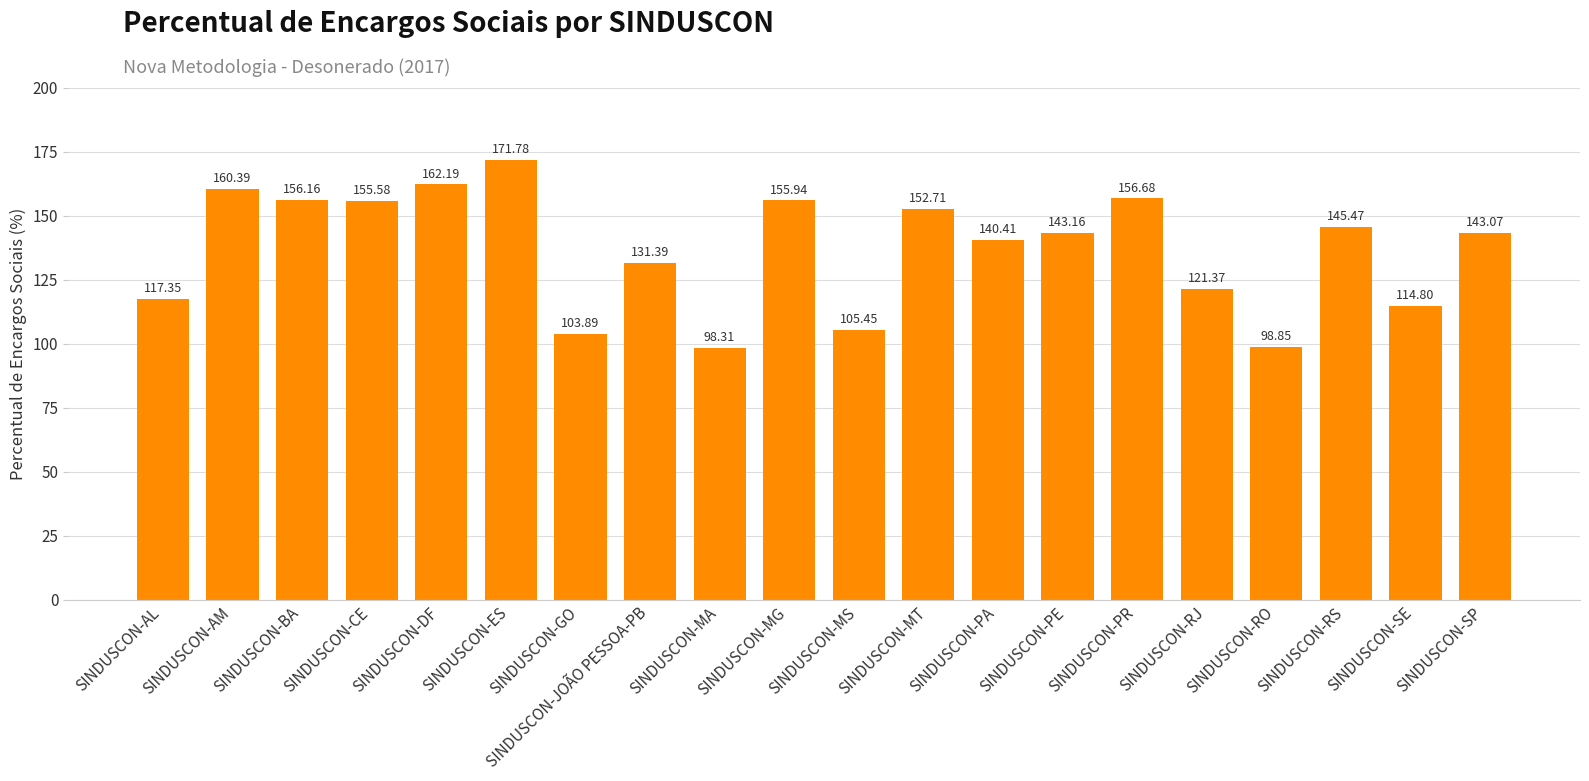

Rank the categories by value from highest to lowest.

SINDUSCON-ES, SINDUSCON-DF, SINDUSCON-AM, SINDUSCON-PR, SINDUSCON-BA, SINDUSCON-MG, SINDUSCON-CE, SINDUSCON-MT, SINDUSCON-RS, SINDUSCON-PE, SINDUSCON-SP, SINDUSCON-PA, SINDUSCON-JOÃO PESSOA-PB, SINDUSCON-RJ, SINDUSCON-AL, SINDUSCON-SE, SINDUSCON-MS, SINDUSCON-GO, SINDUSCON-RO, SINDUSCON-MA